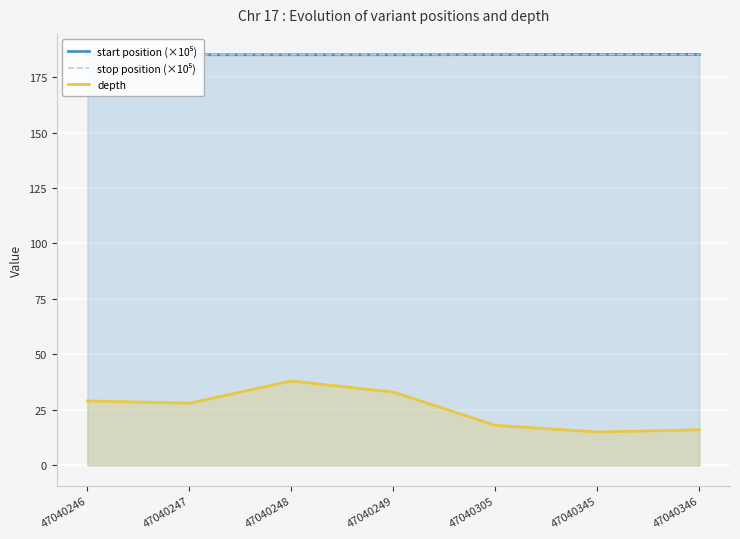

List the series in order of their peak value, lowest first.

depth, start position (×10⁵), stop position (×10⁵)